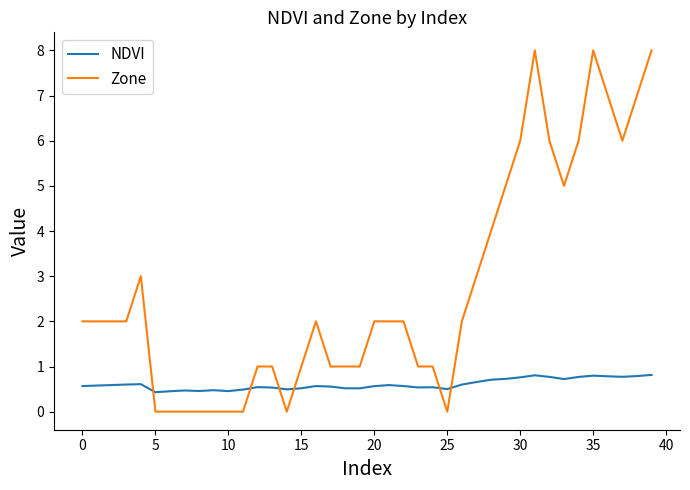

Rank the series by their average value, from highest to lowest.

Zone, NDVI